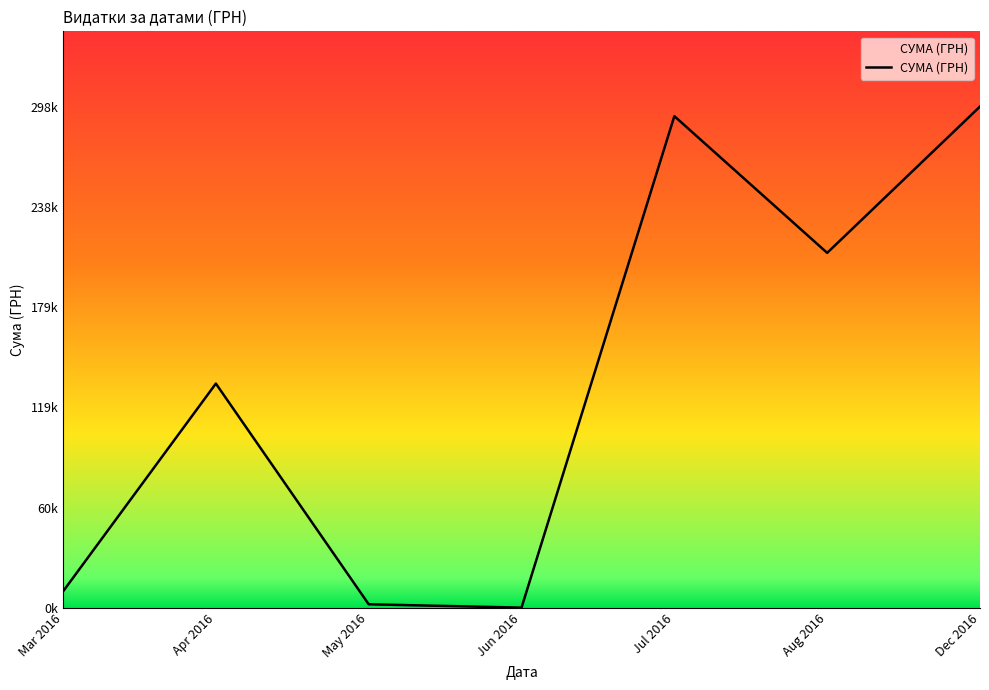

What is the sum of the values at Aug 2016 and Mar 2016?

220656.0